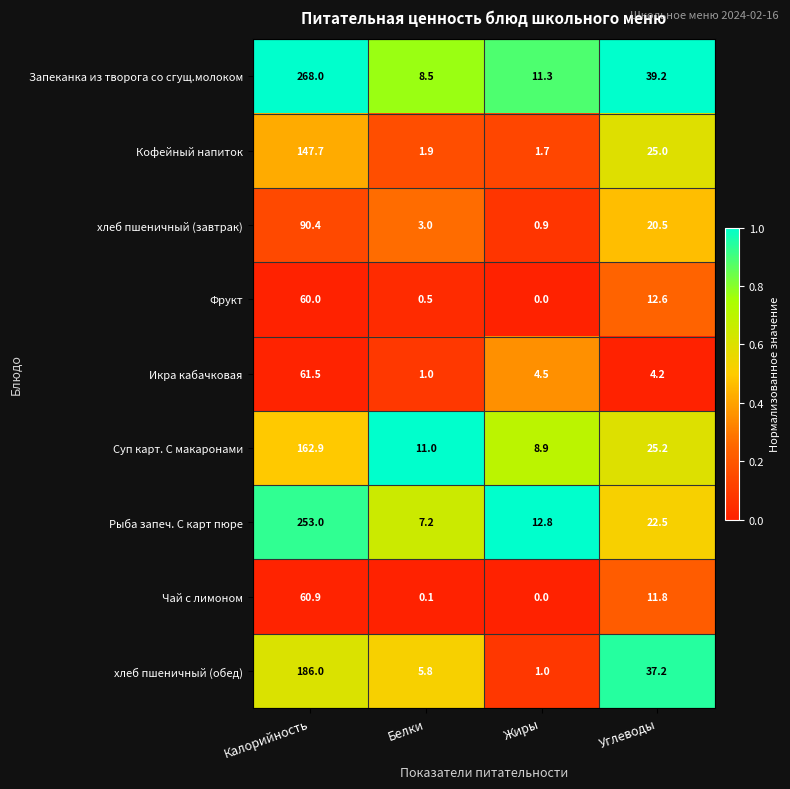

Which category has the lowest value across all series?

Жиры